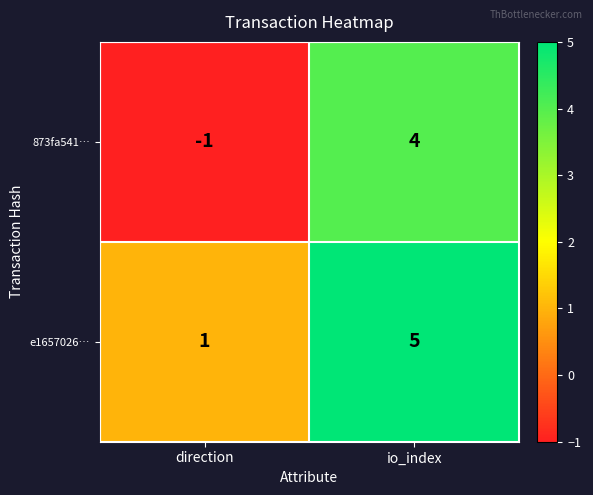

Rank the series by their maximum value, from highest to lowest.

e1657026…, 873fa541…